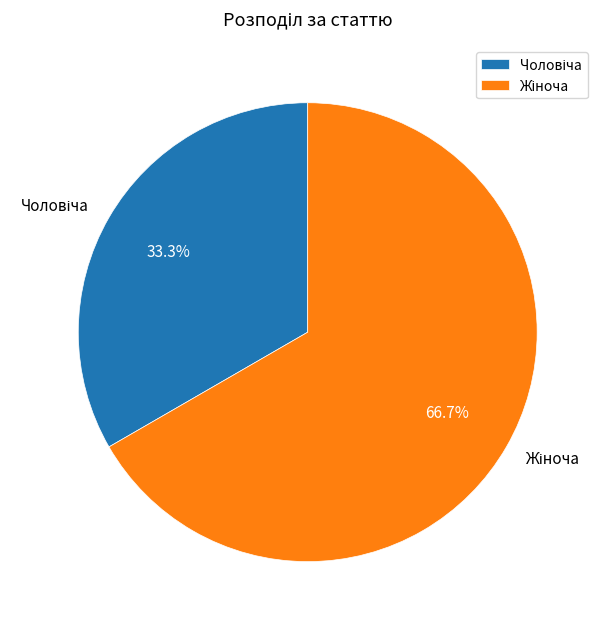

Is there any slice that represents more than half of the pie?

Yes